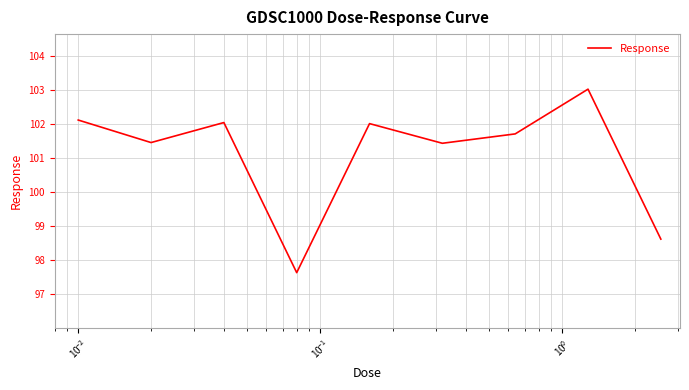

What is the minimum value shown in the chart?

97.6